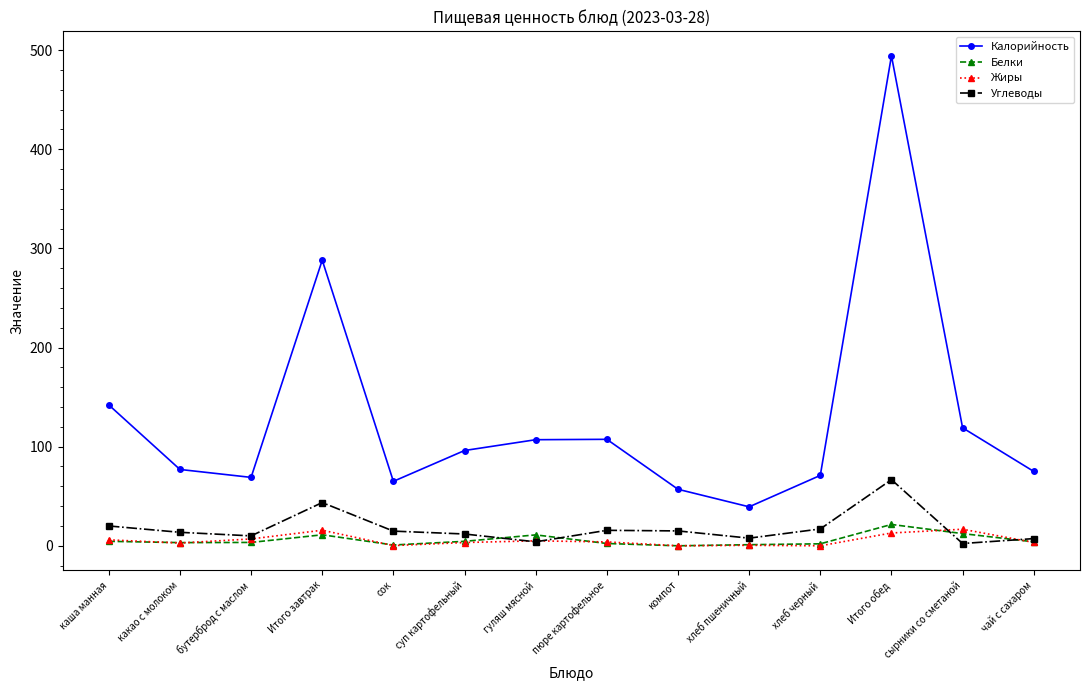

Which series has the largest range (max minus min)?

Калорийность